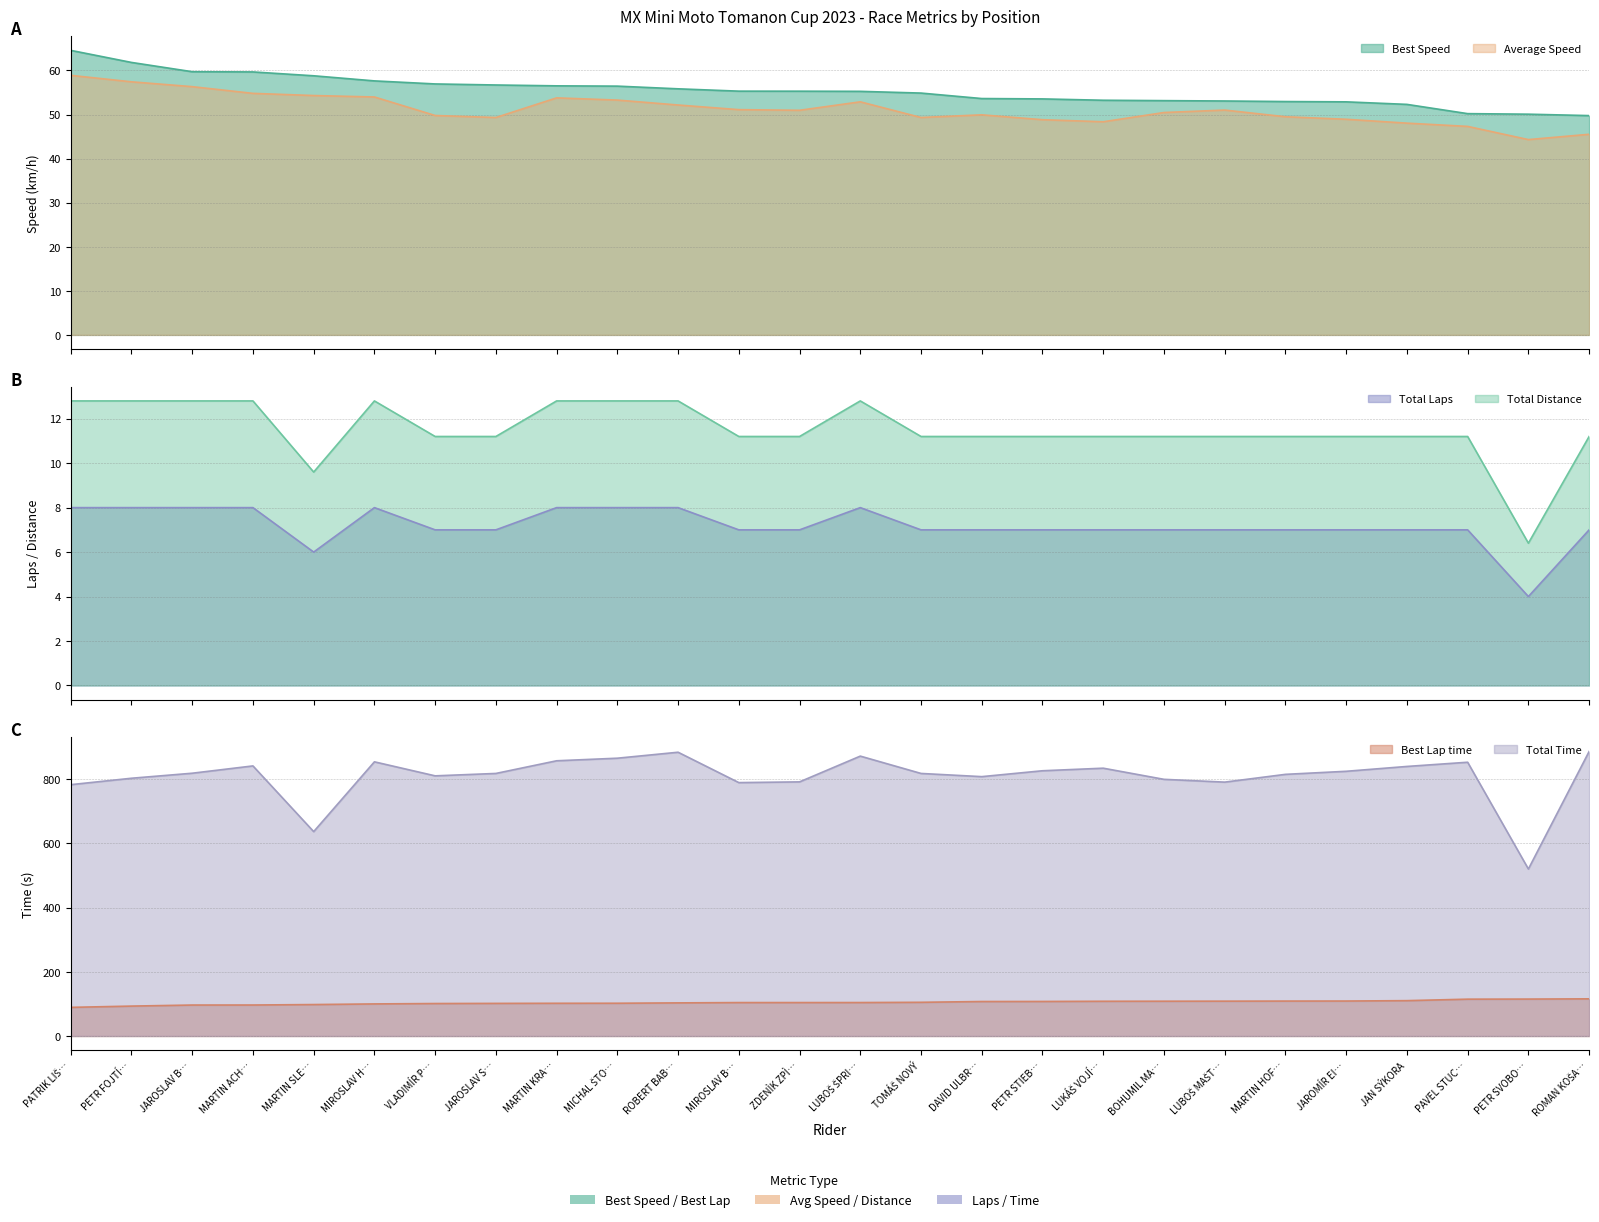

What is the maximum value shown in the chart?

885.7